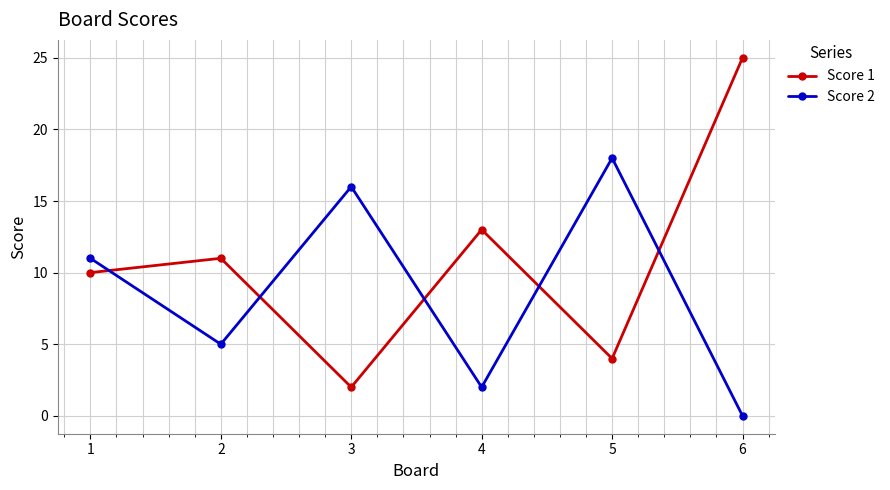

Is it true that Score 2 equals 11 at 1?

True